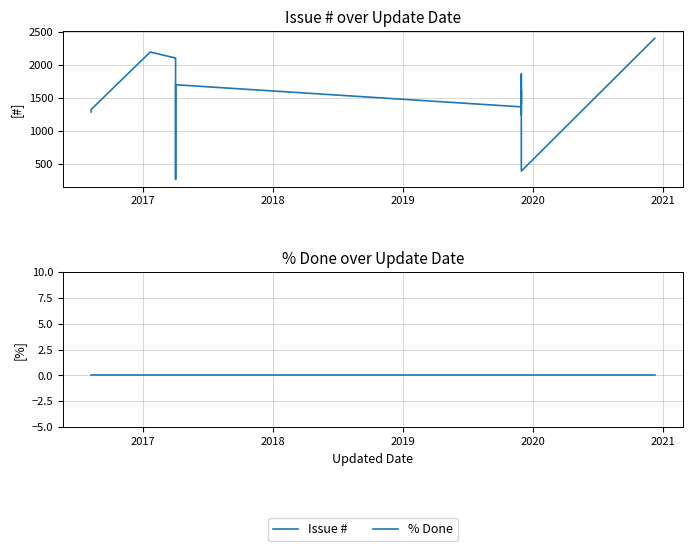

Does the chart display data point markers on the line(s)?

No